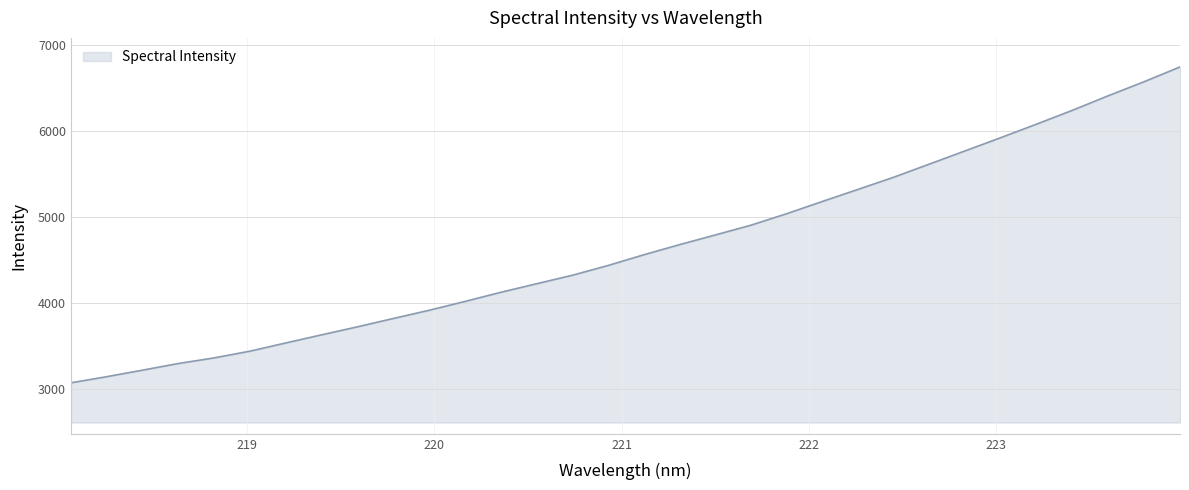

Reading right to left, list all the values displayed in this chart.

223.9802=6747.1	223.7895=6576.1	223.5987=6413.6	223.408=6245.2	223.2172=6084.8	223.0264=5927.9	222.8355=5774.0	222.6447=5620.5	222.4538=5467.4	222.263=5325.7	222.0721=5185.2	221.8812=5042.6	221.6902=4909.0	221.4993=4795.1	221.3083=4682.5	221.1174=4564.8	220.9264=4440.3	220.7354=4326.6	220.5444=4227.9	220.3533=4128.5	220.1623=4022.5	219.9712=3920.0	219.7801=3824.8	219.589=3728.1	219.3979=3635.1	219.2067=3540.8	219.0156=3445.5	218.8244=3367.2	218.6332=3301.9	218.442=3224.8	218.2508=3149.0	218.0596=3077.6